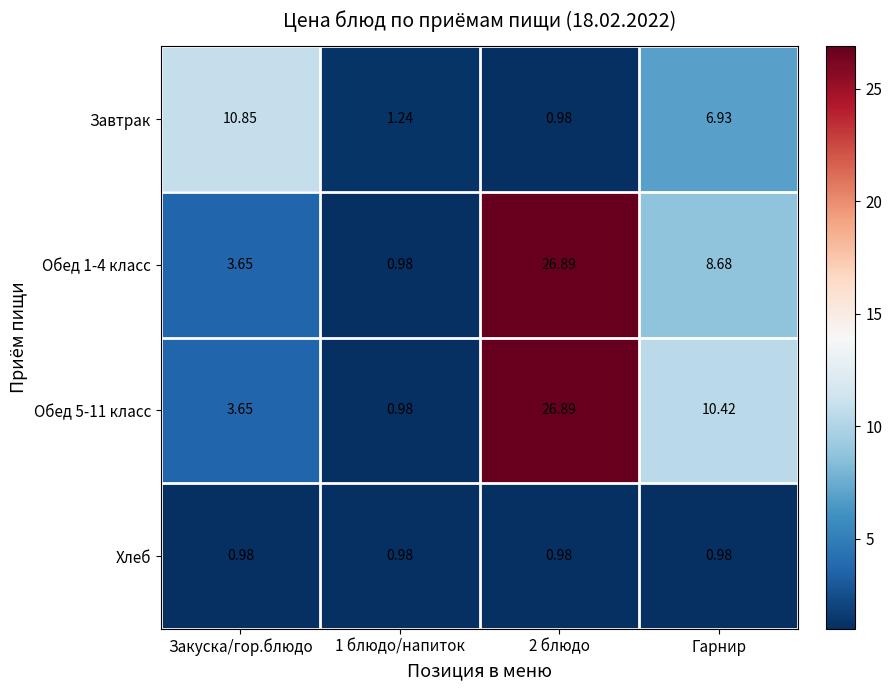

Which series changed the most between 1 блюдо/напиток and Гарнир?

Обед 5-11 класс